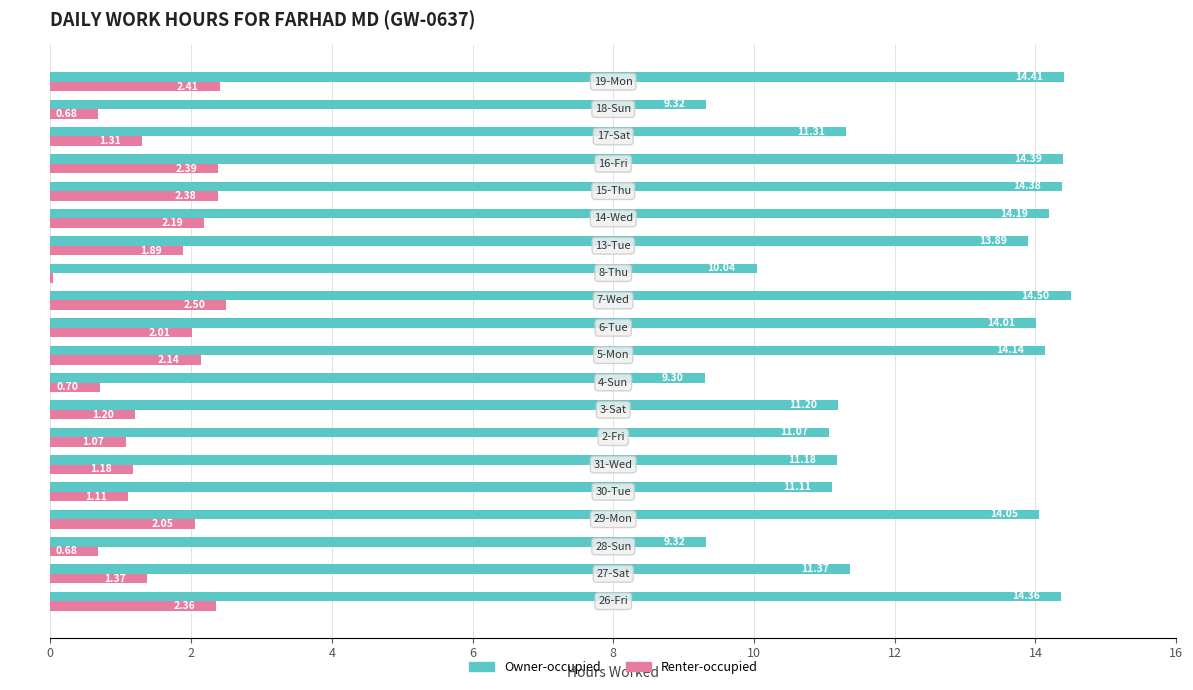

Which series has the largest total across all categories?

Owner-occupied